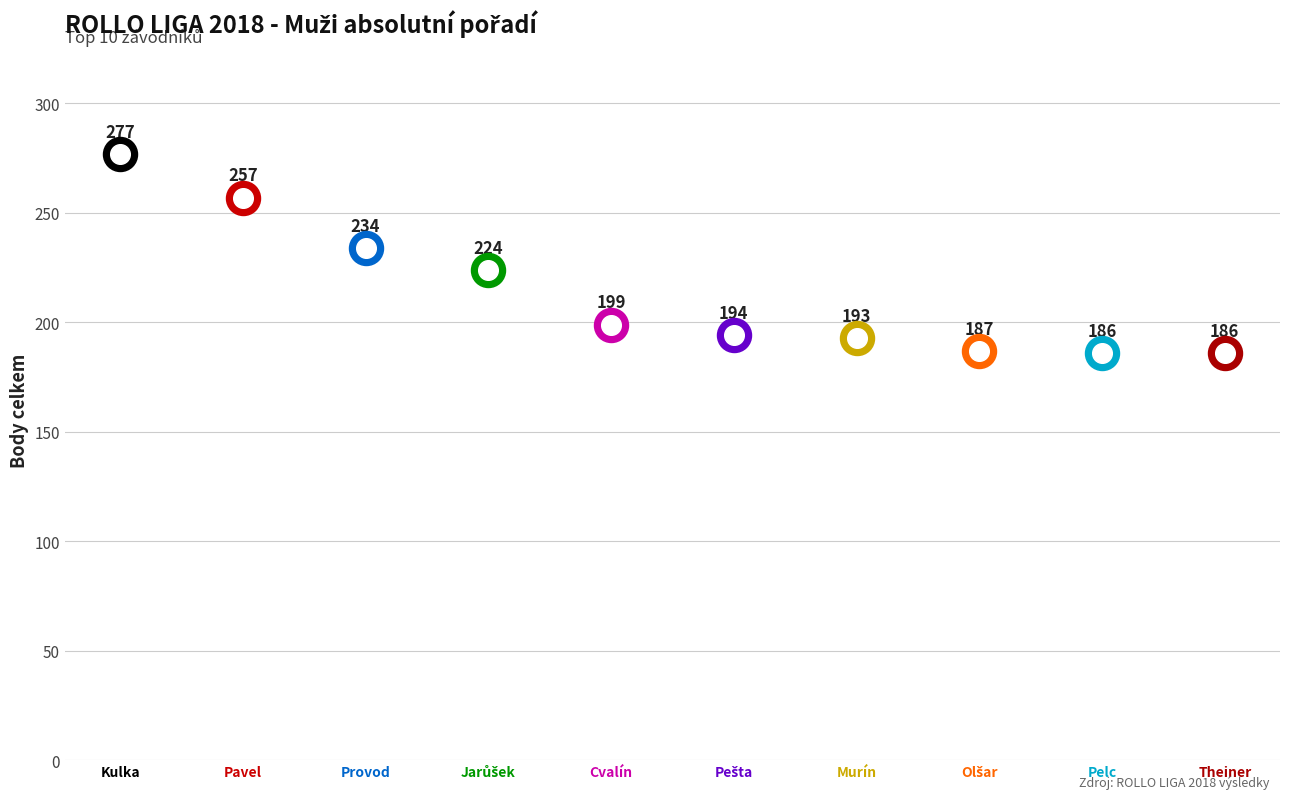

Which series has the widest spread of Y values?

Body celkem